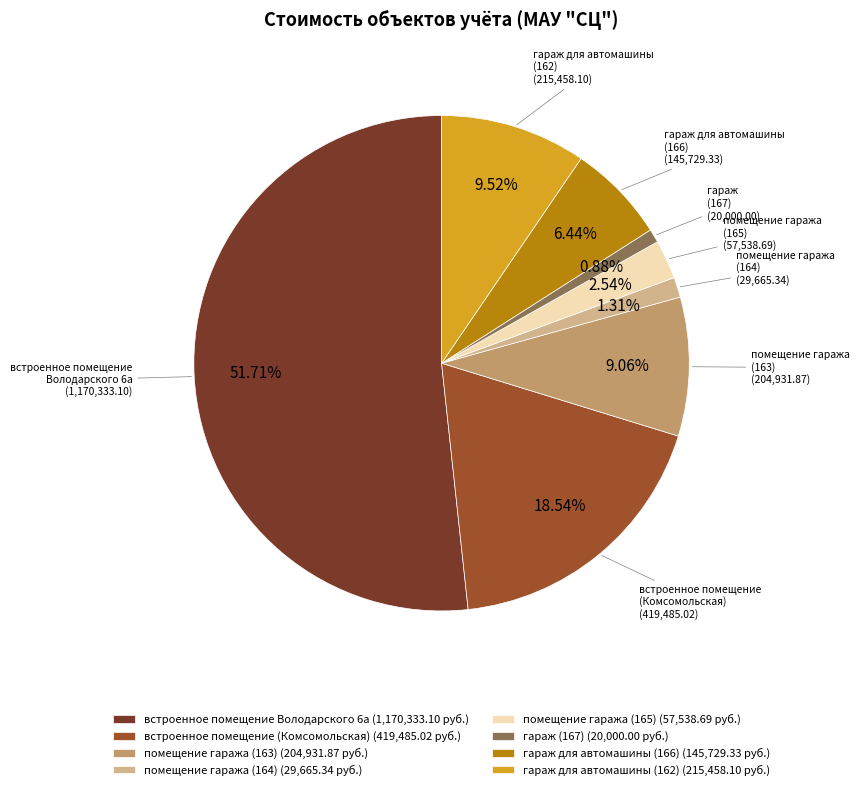

Does any single category account for the majority?

Yes